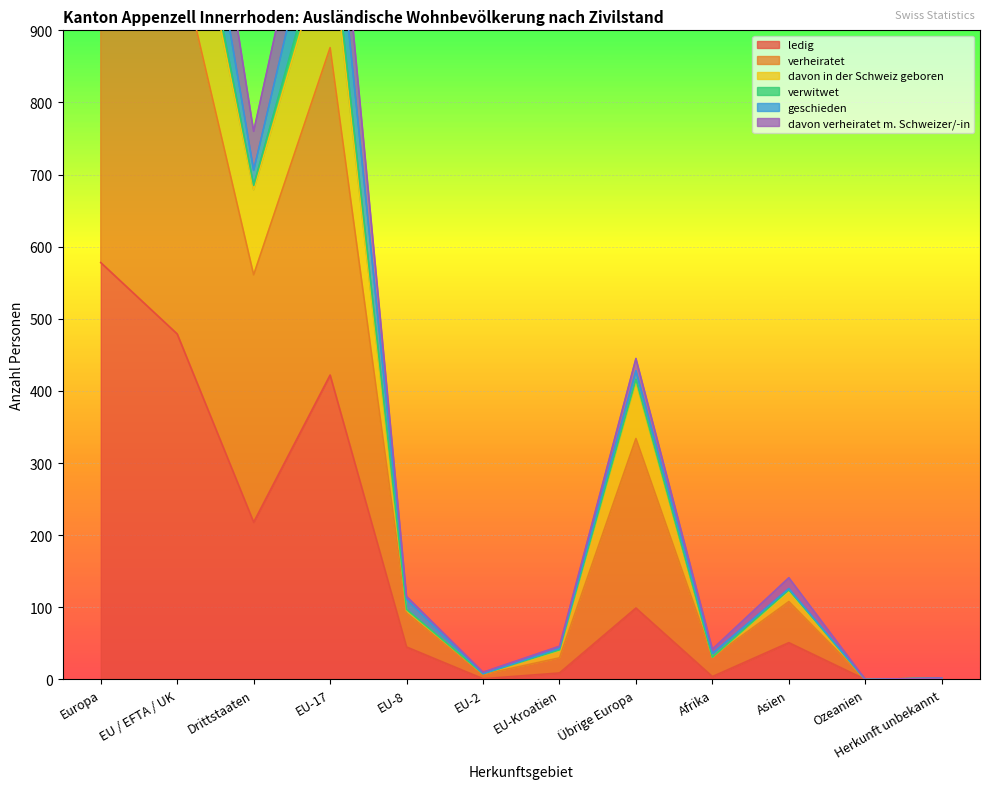

Where is ledig nearest to the value 289?

Drittstaaten